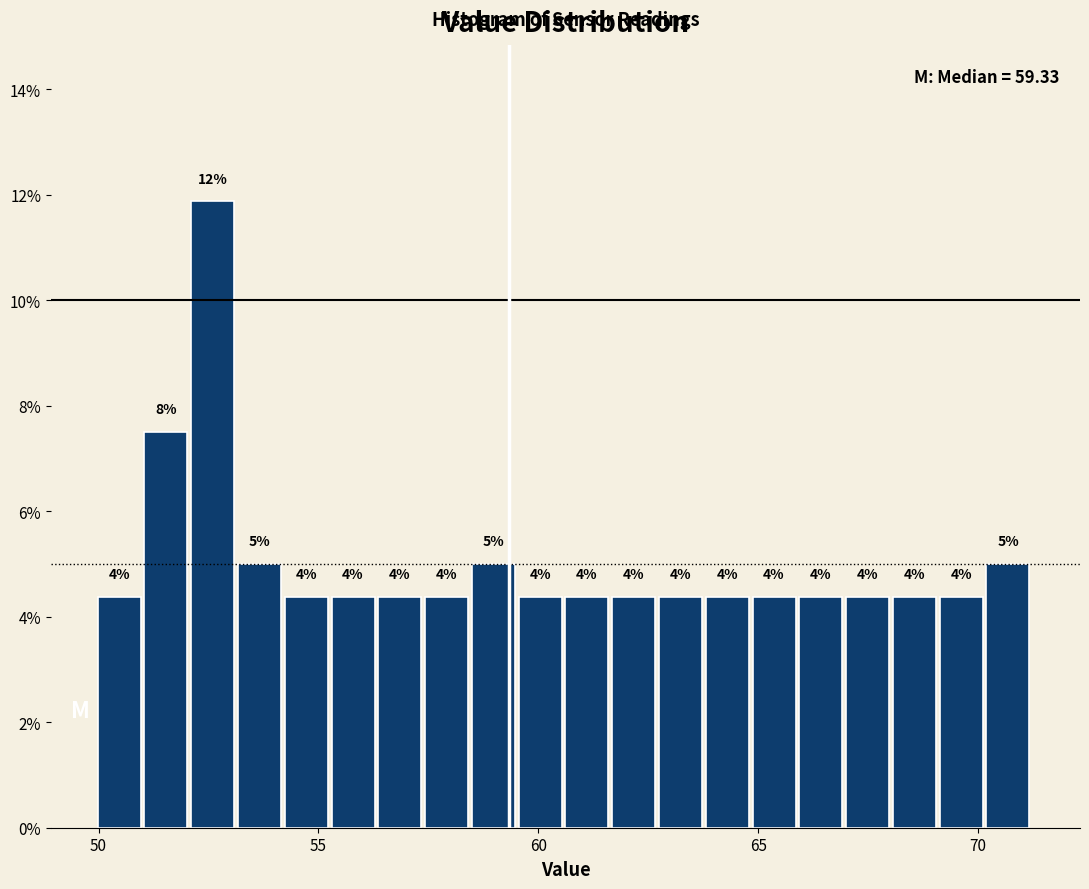

Read against the x-axis, roughly where is the centre of the tallest bar?

52.5